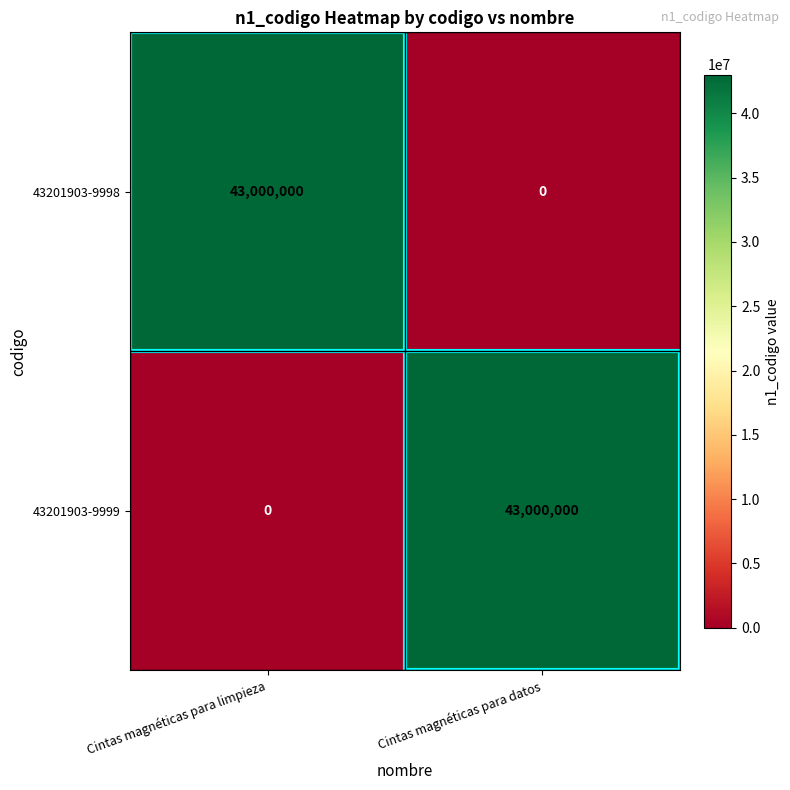

What is the greatest value displayed?

43000000